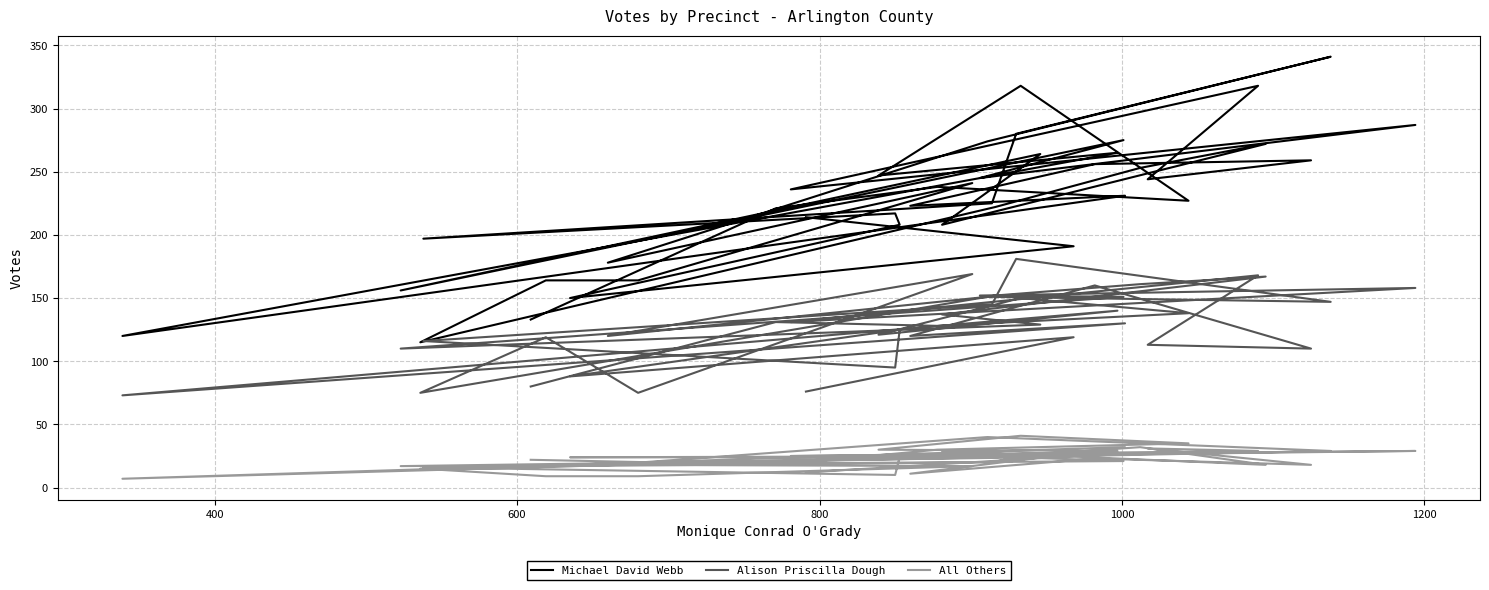

True or false: Alison Priscilla Dough and Michael David Webb cross at least once.

False